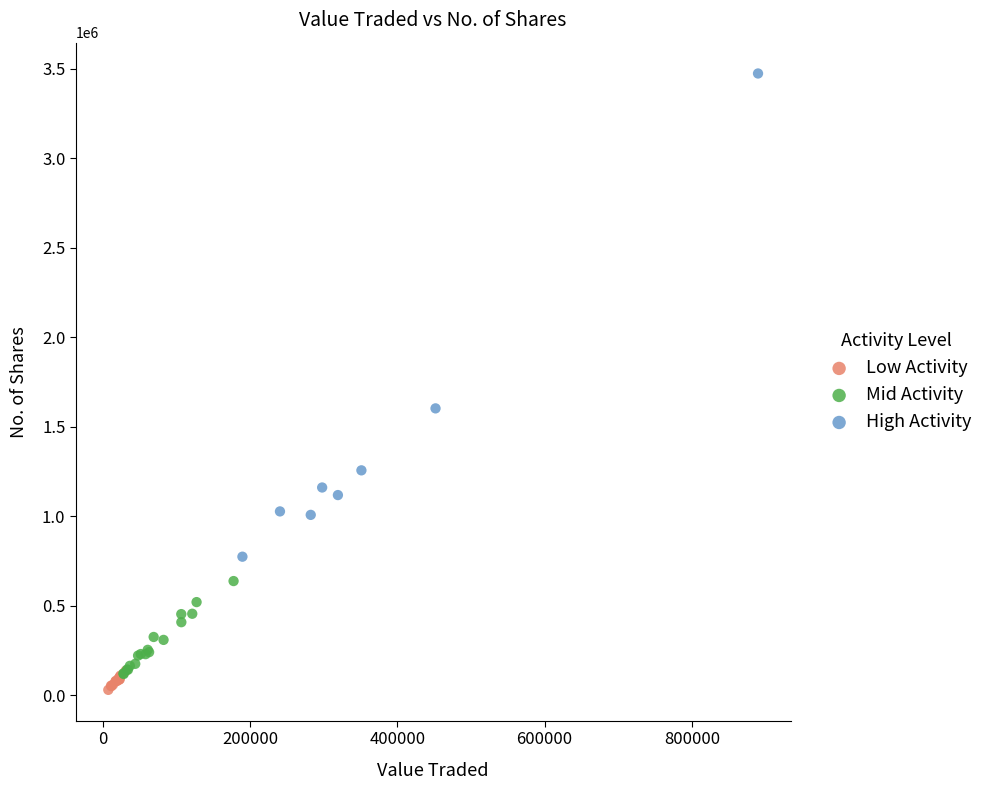

Which series has the largest Y range (max minus min)?

High Activity